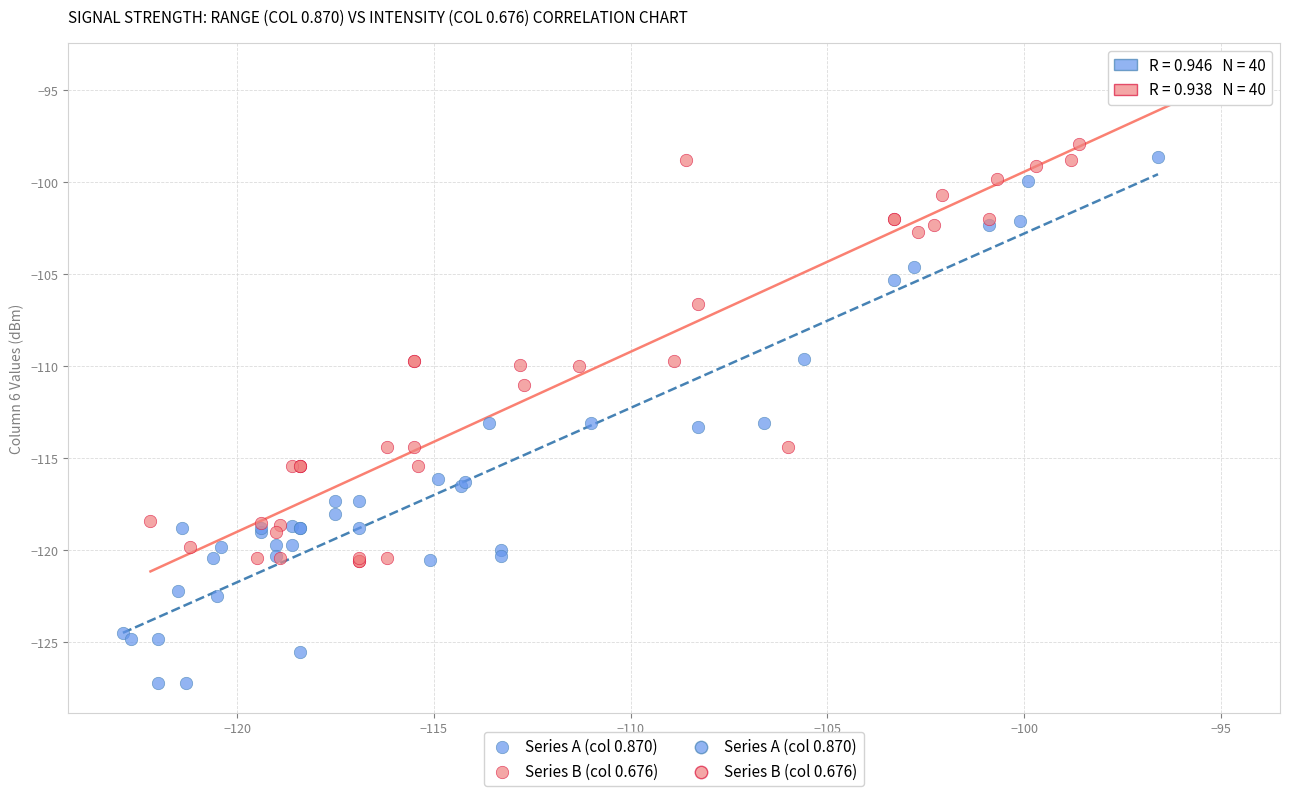

Which series has the widest spread of Y values?

Series A (col 0.870)